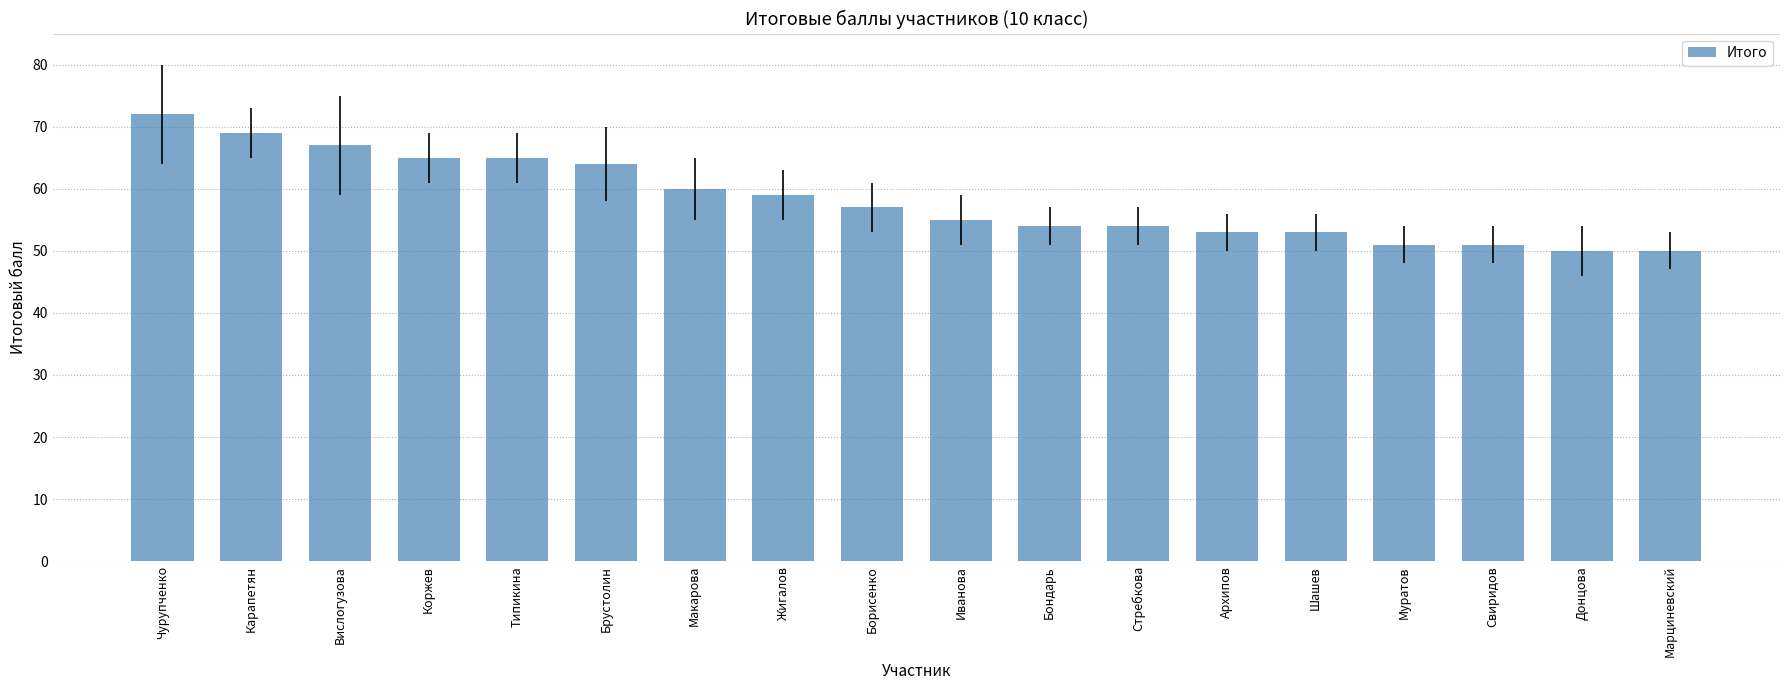

At which category does the chart reach its peak across all series?

Чурупченко